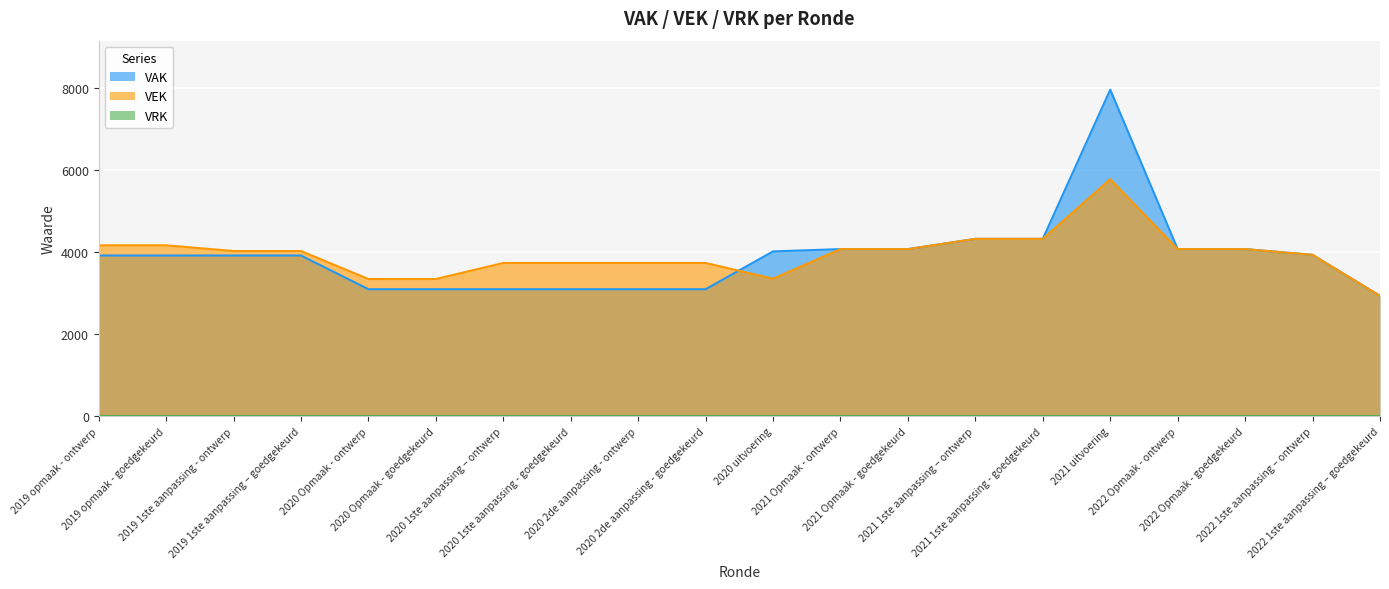

Where do VAK and VEK first cross each other?

2020 2de aanpassing - goedgekeurd and 2020 uitvoering